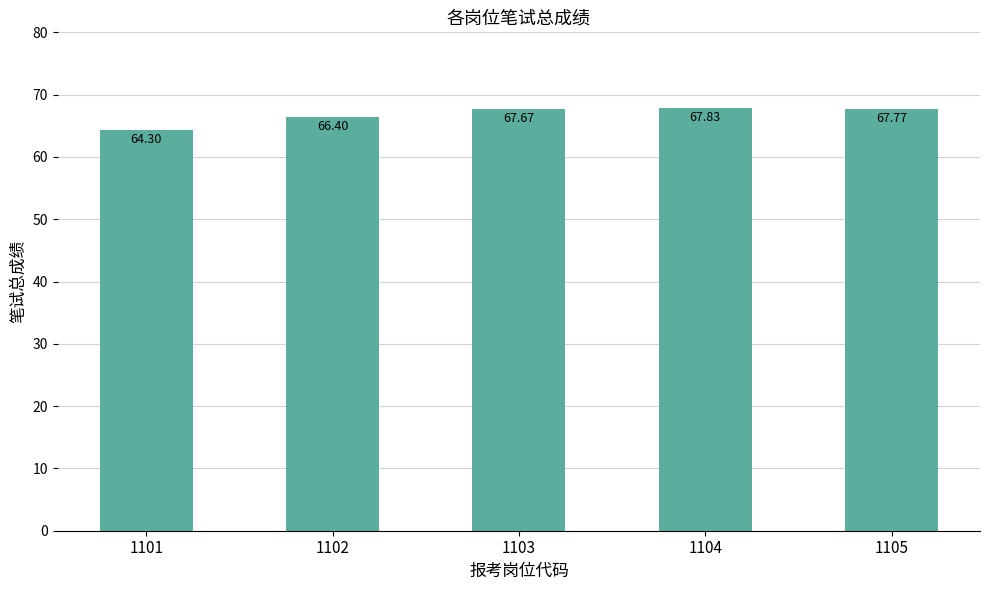

Count the number of categories in the chart.

5